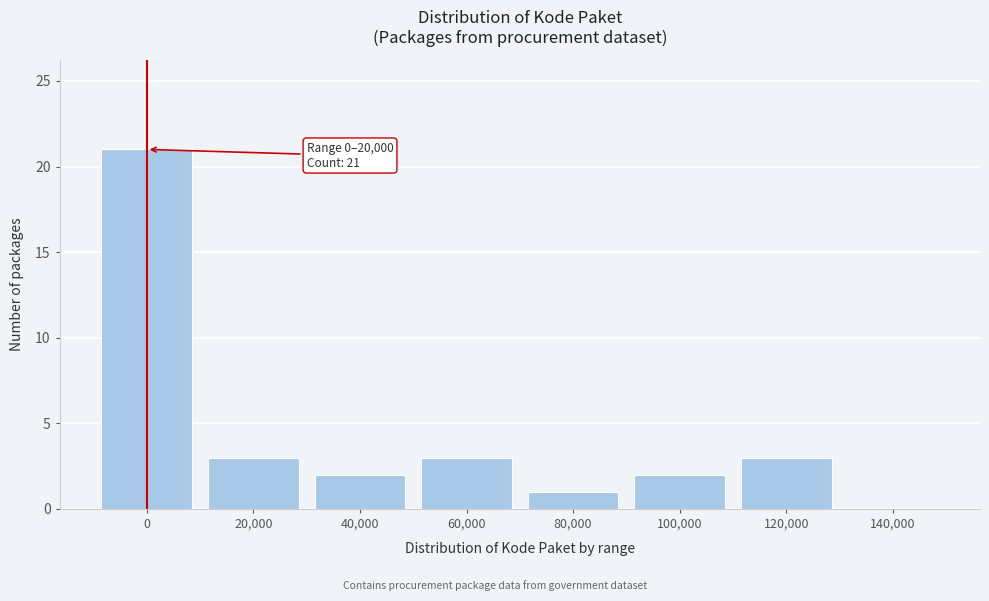

Reading right to left, list all the values displayed in this chart.

140,000=0	120,000=3	100,000=2	80,000=1	60,000=3	40,000=2	20,000=3	0=21